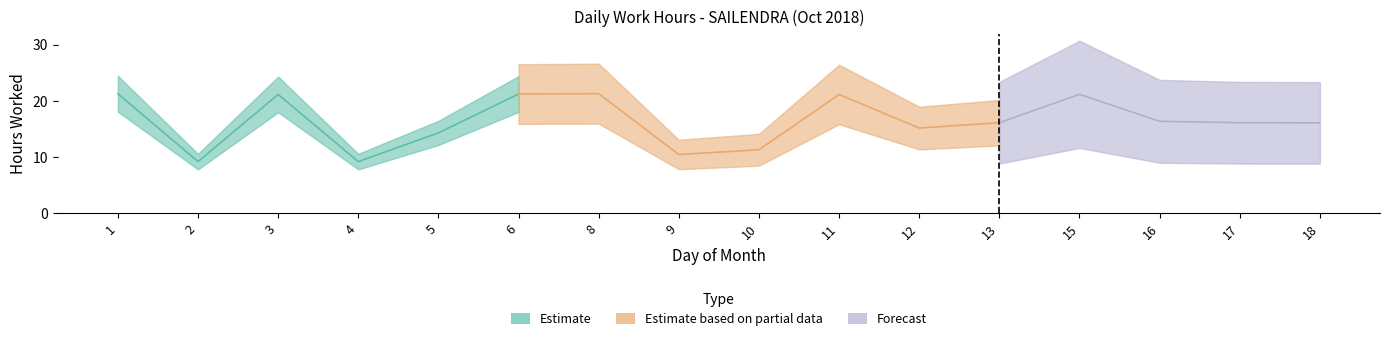

What is the difference between the values at 15 and 17?

5.1